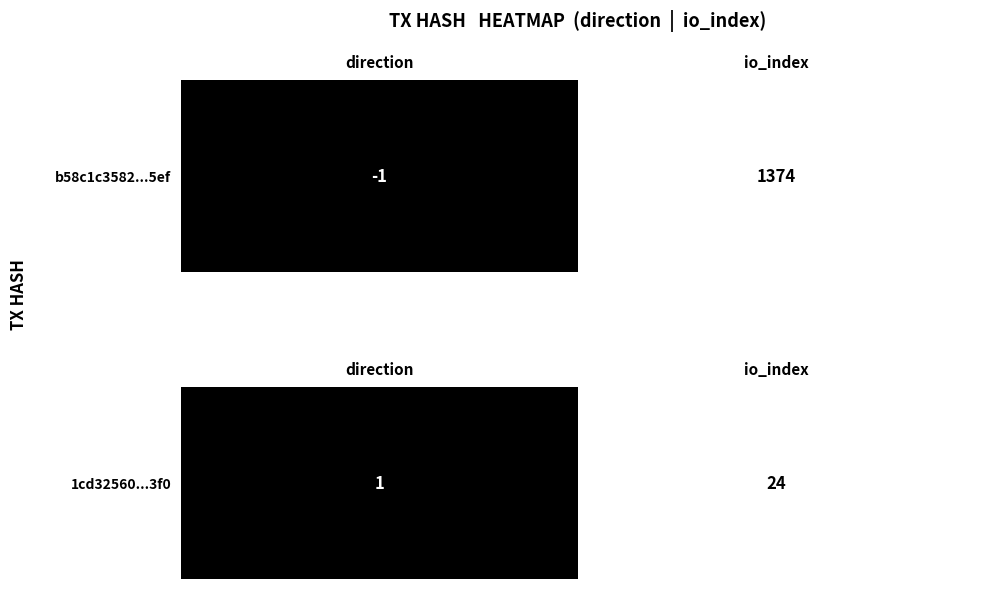

What is the sum of the values at io_index and direction?

1